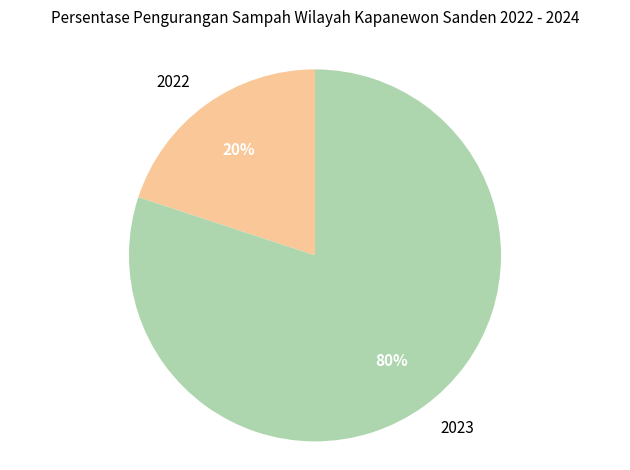

Approximately how many times larger is the value at 2023 compared to 2022?

4.0